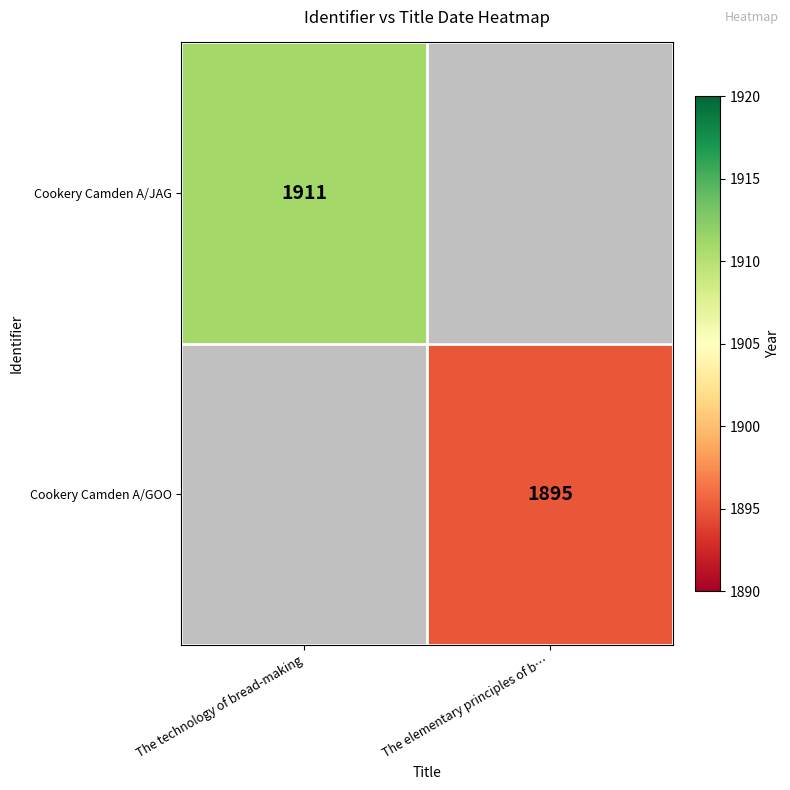

Is the value of Cookery Camden A/JAG at The technology of bread-making greater than the value of Cookery Camden A/GOO at The elementary principles of b…?

Yes